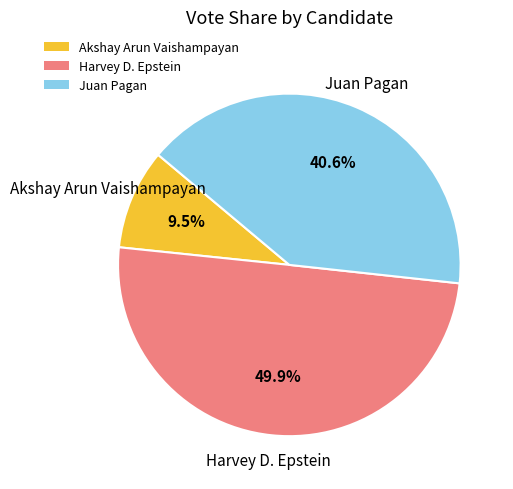

Count the number of slices in the pie.

3